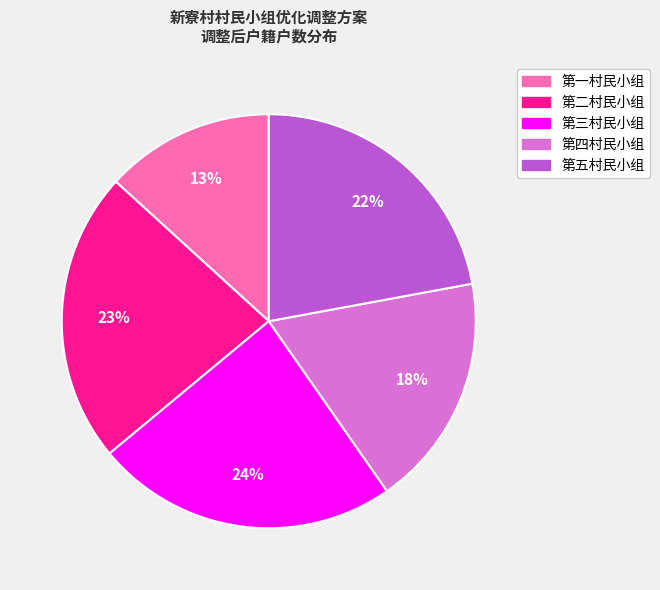

Rank the categories by value from highest to lowest.

第三村民小组, 第二村民小组, 第五村民小组, 第四村民小组, 第一村民小组